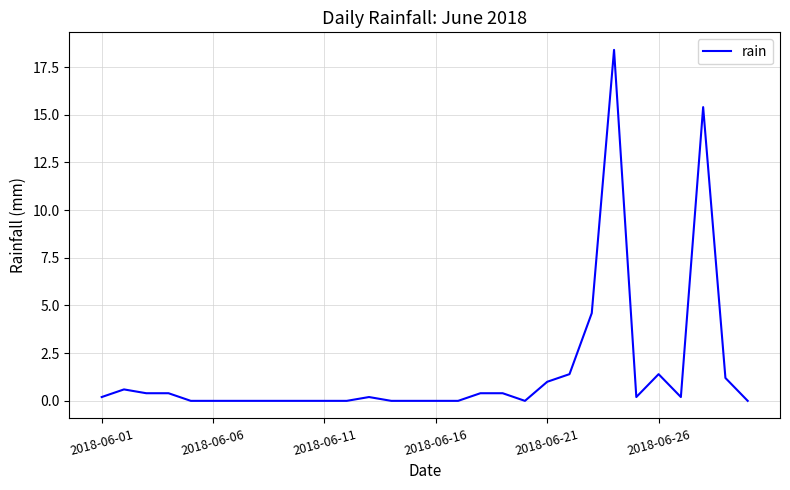

What is the greatest value displayed?

18.4